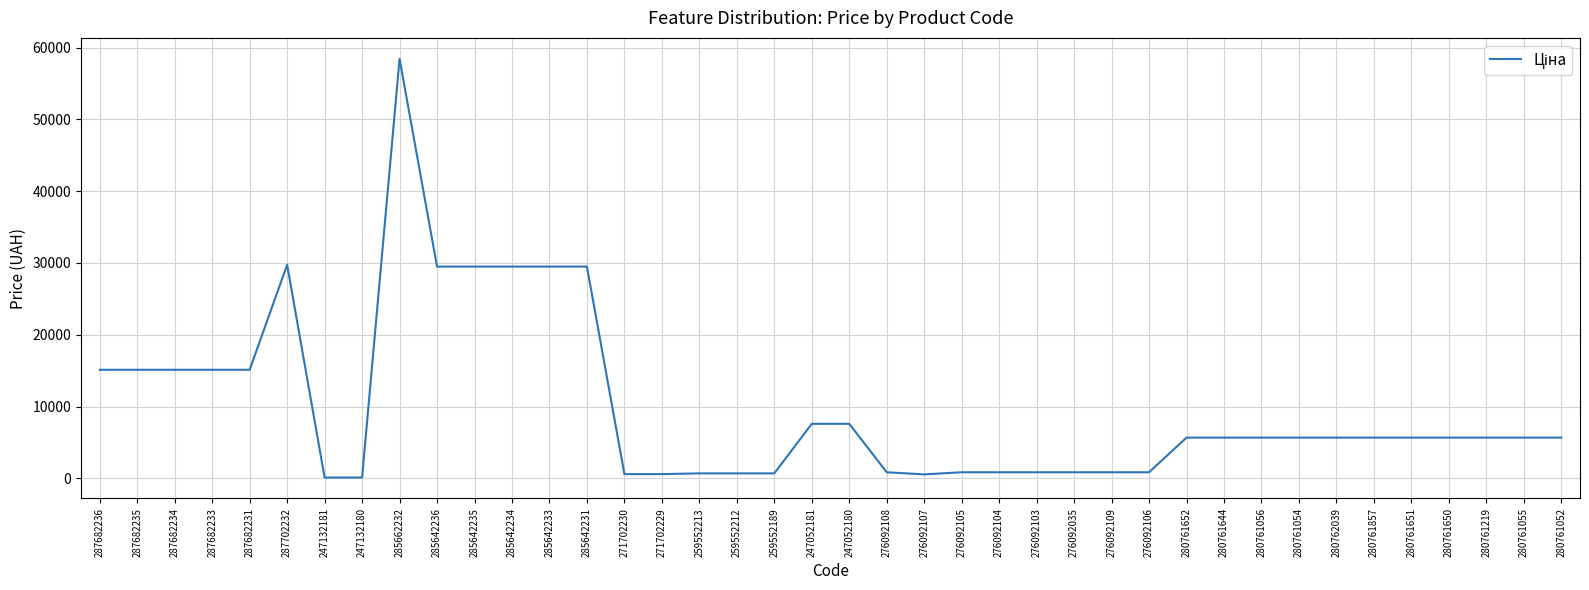

The chart shows a value of 5673.8 at 280761055. True or false?

True